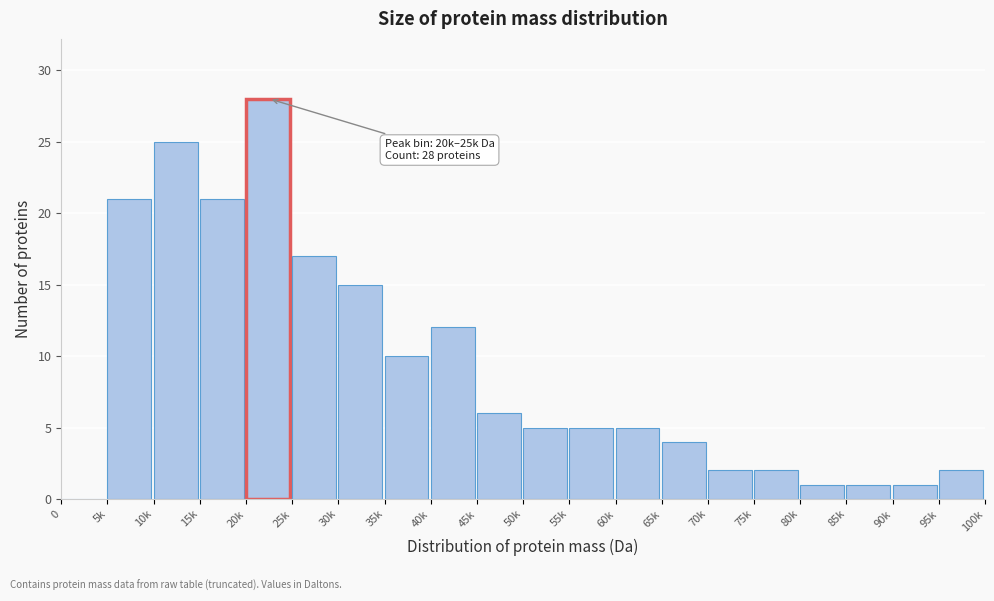

Reading left to right, what are all the values shown in this chart?

0=0	5k=21	10k=25	15k=21	20k=28	25k=17	30k=15	35k=10	40k=12	45k=6	50k=5	55k=5	60k=5	65k=4	70k=2	75k=2	80k=1	85k=1	90k=1	95k=2